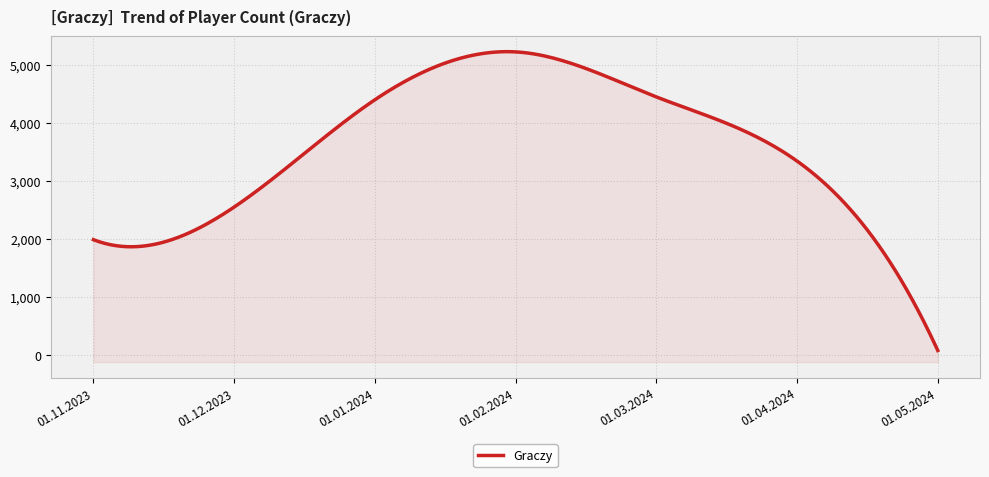

At which category does the chart reach its minimum across all series?

01.05.2024